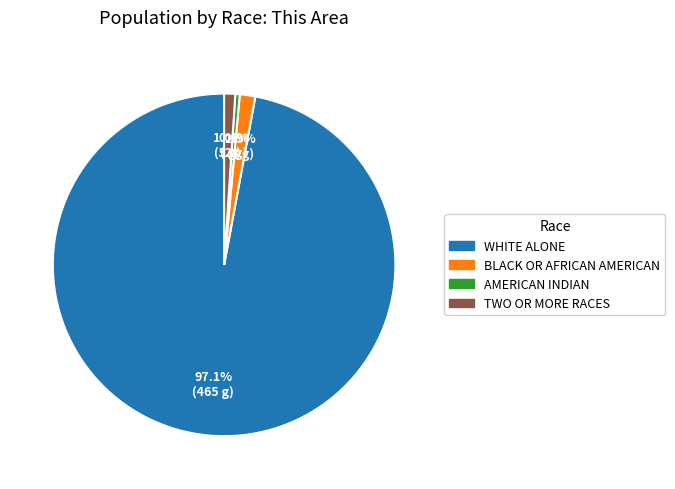

Do AMERICAN INDIAN and BLACK OR AFRICAN AMERICAN together represent more than half of the pie?

No